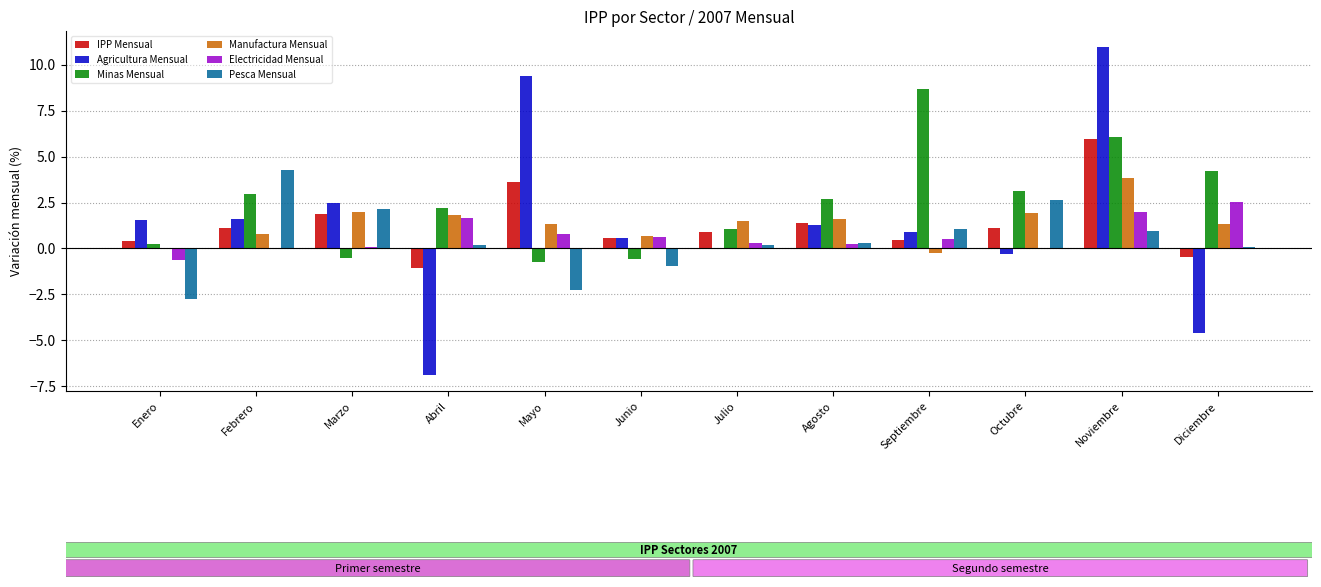

Which series changed the most between Enero and Diciembre?

Agricultura Mensual